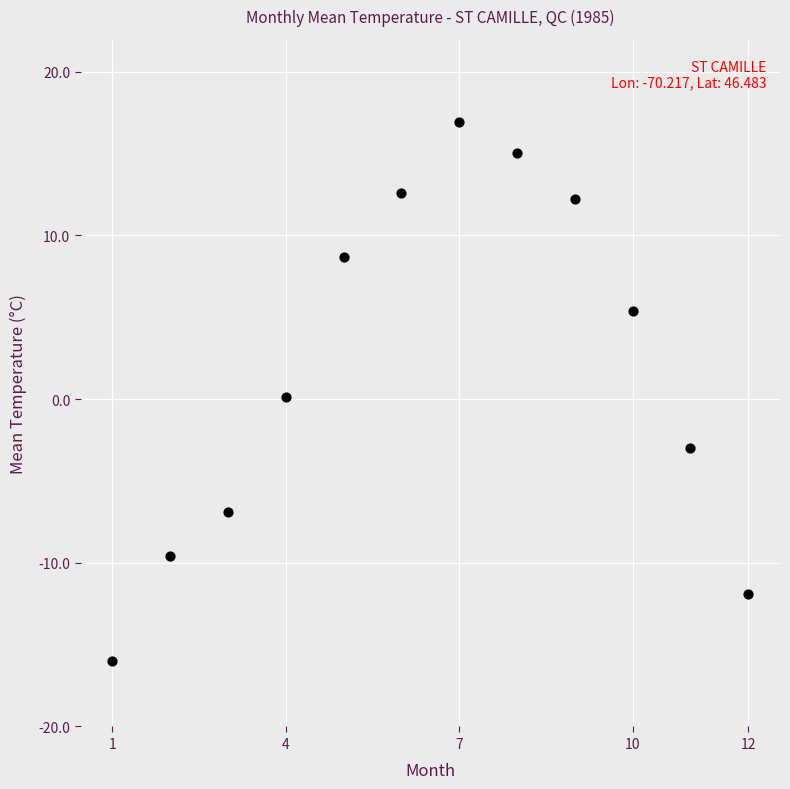

What is the range of X values (max minus min)?

11.0